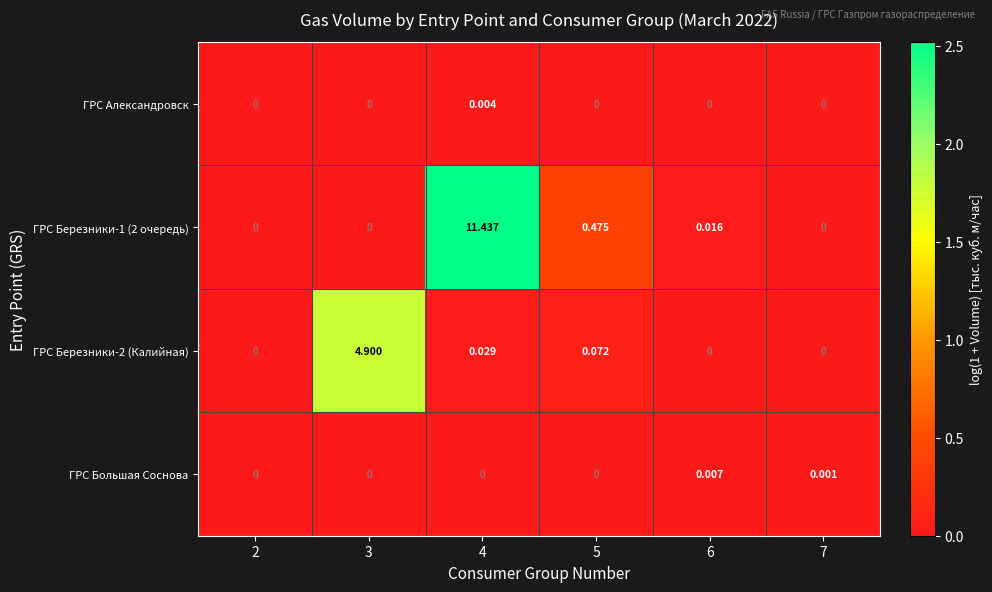

What is the greatest value displayed?

11.4